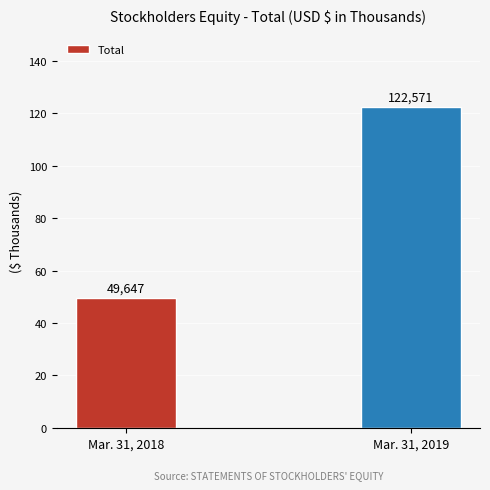

What is the difference between the values at Mar. 31, 2018 and Mar. 31, 2019?

72924